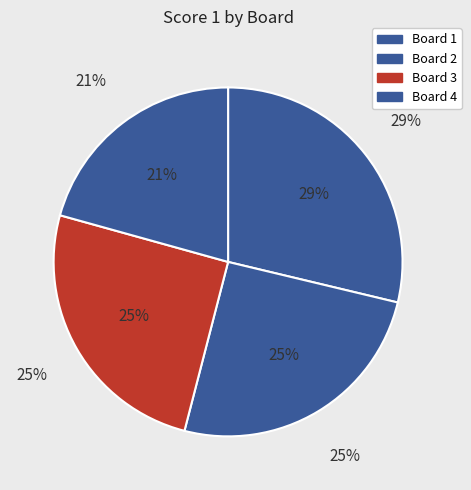

What is the change in value from Board 1 to Board 4?

-7